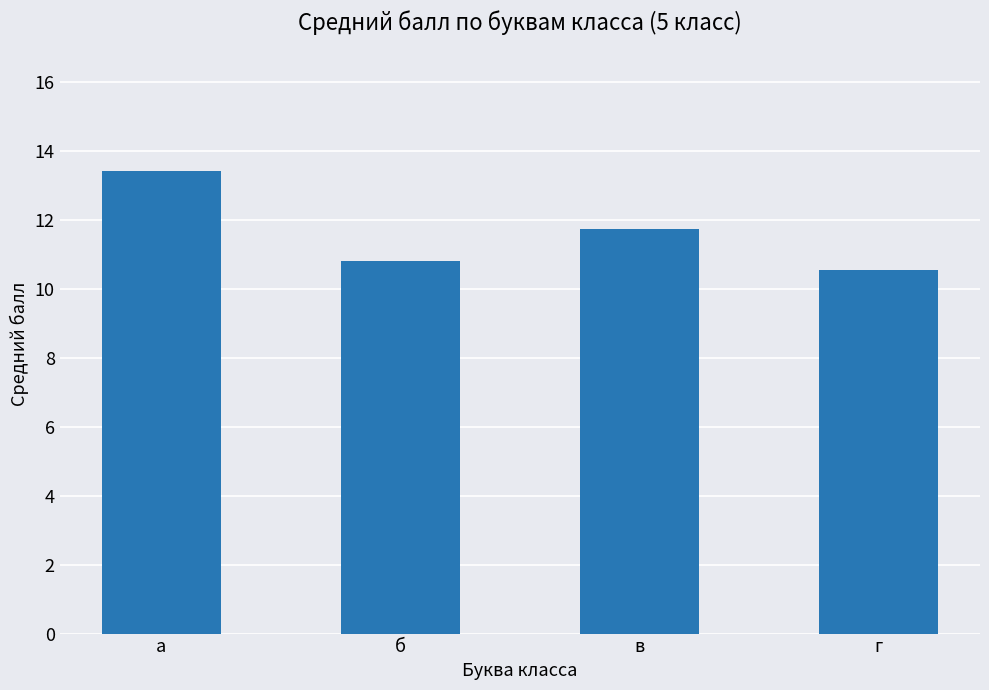

Reading left to right, what are all the values shown in this chart?

13.4	10.8	11.8	10.6